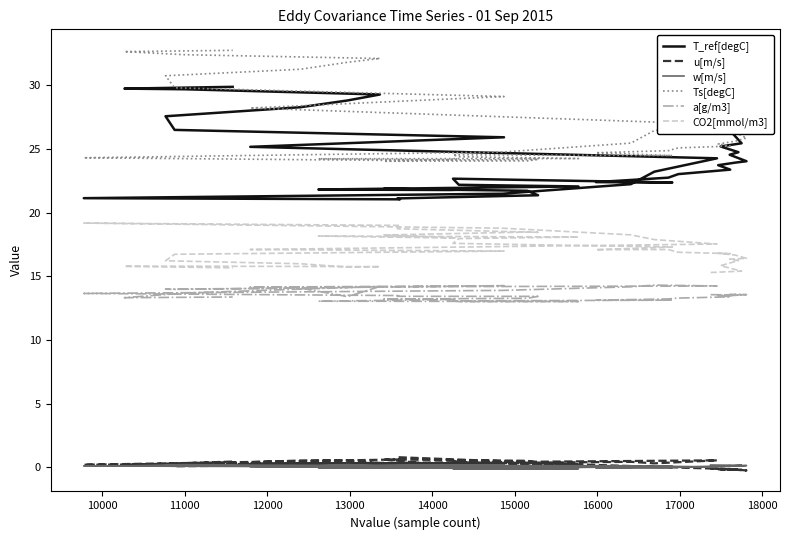

At which category does w[m/s] reach its first local valley?

11000